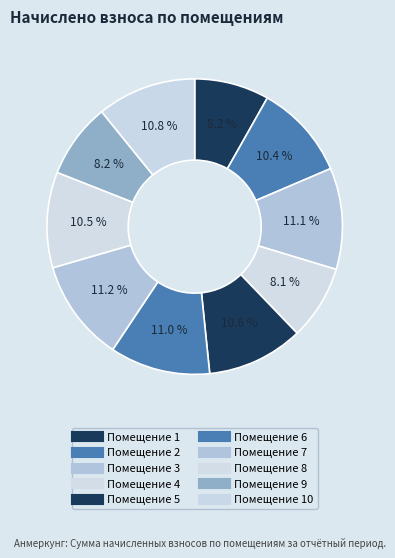

Rank the categories by value from highest to lowest.

7, 3, 6, 10, 5, 8, 2, 9, 1, 4